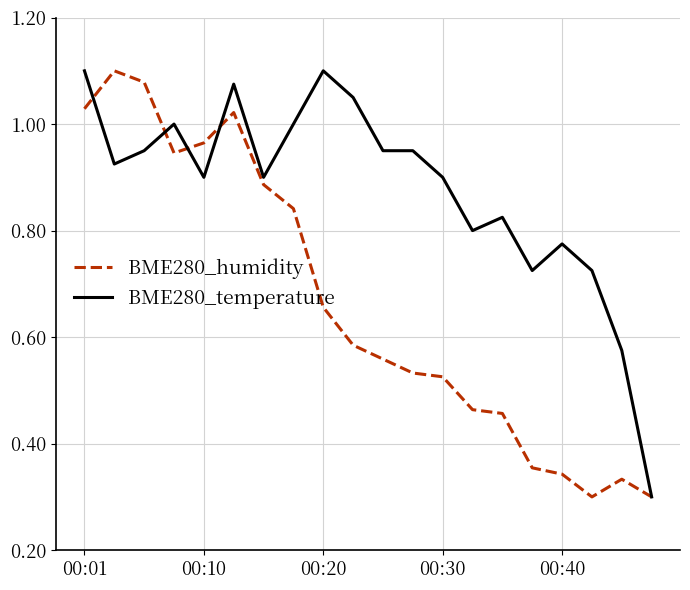

Which series has the largest total across all categories?

BME280_temperature